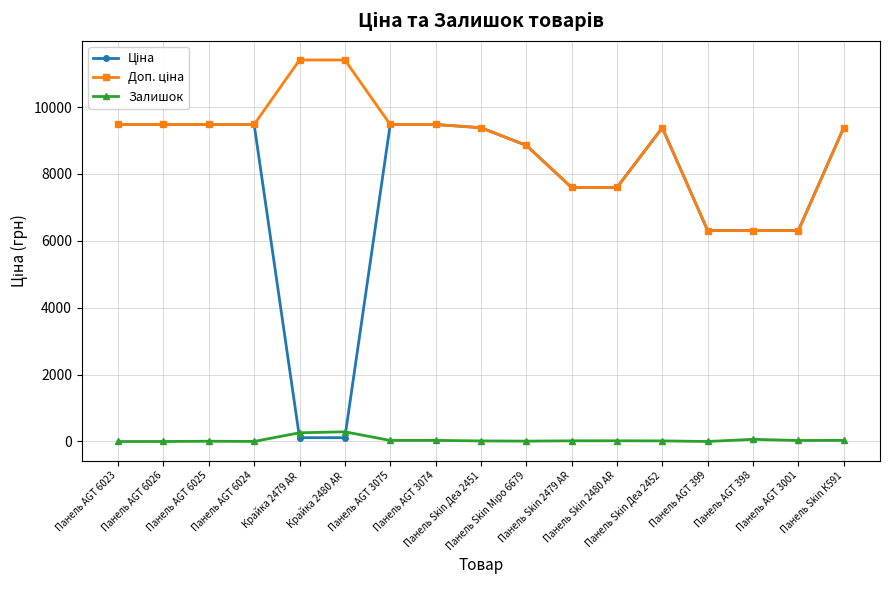

What is the greatest value displayed?

11410.0